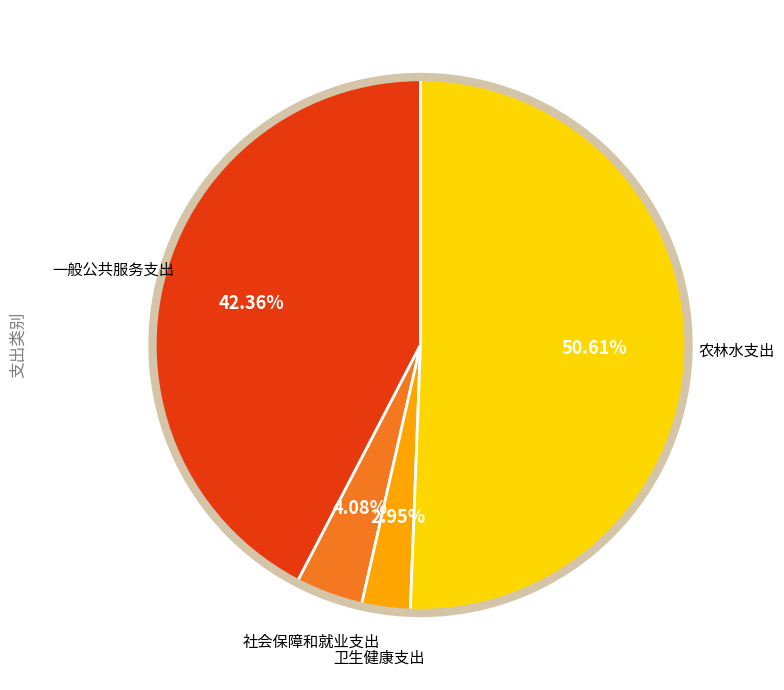

Is there any slice that represents more than half of the pie?

Yes